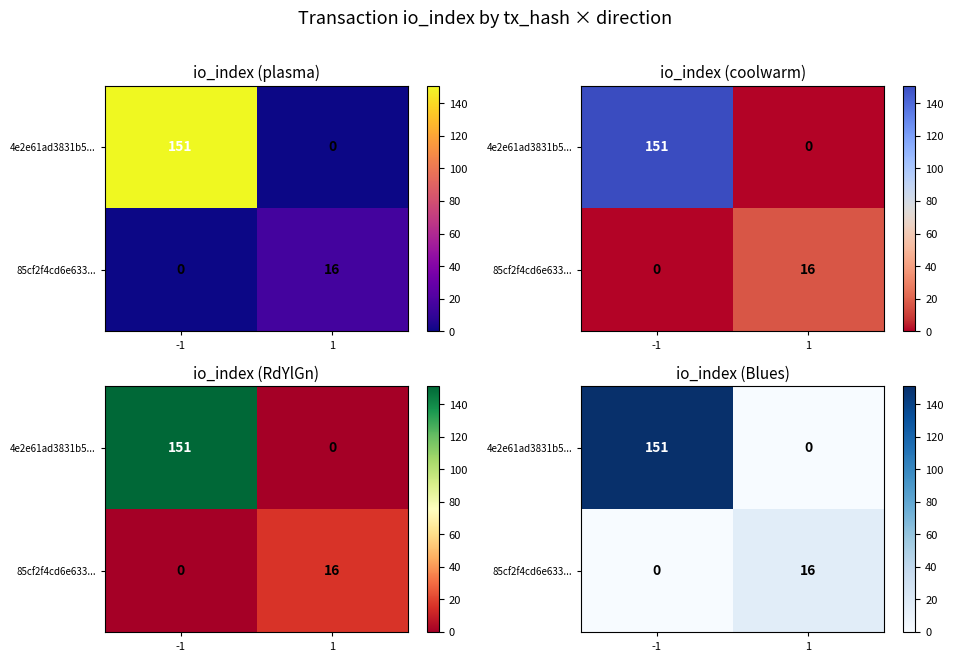

True or false: 4e2e61ad3831b5... has a value of -58 at 1.

False